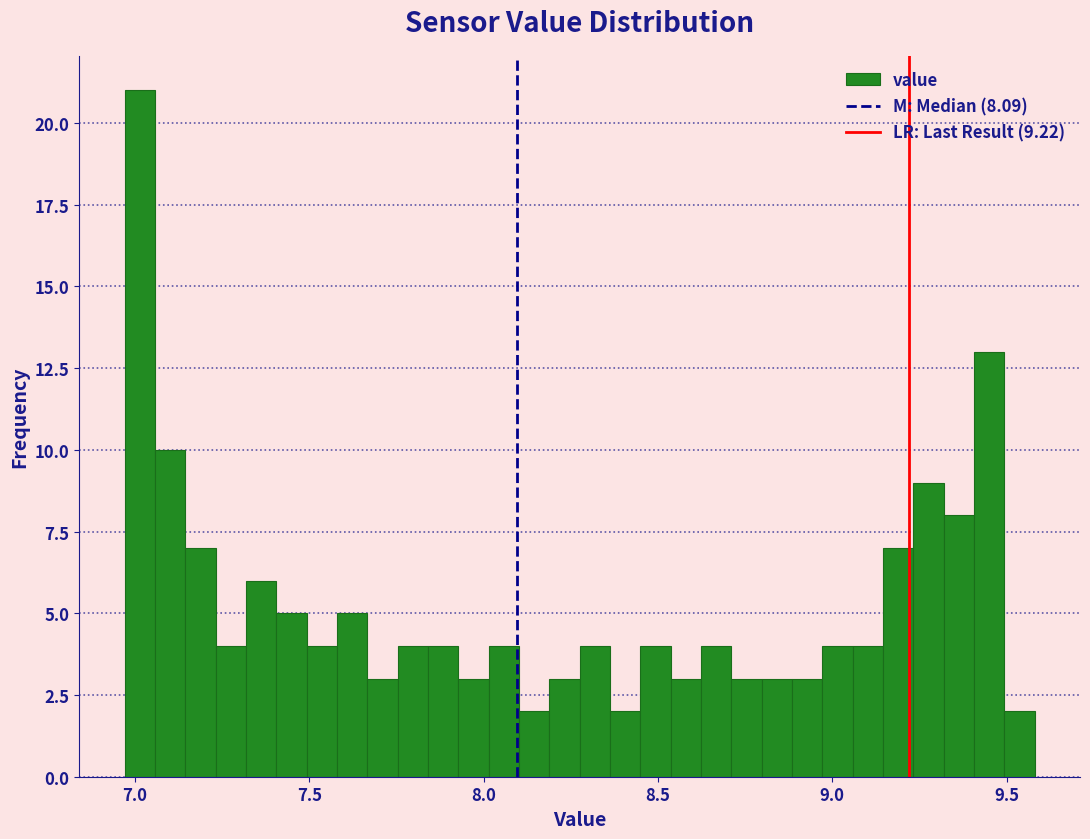

Around what value on the x-axis is the tallest bar? Give the approximate position of its centre, as read against the axis.

7.00